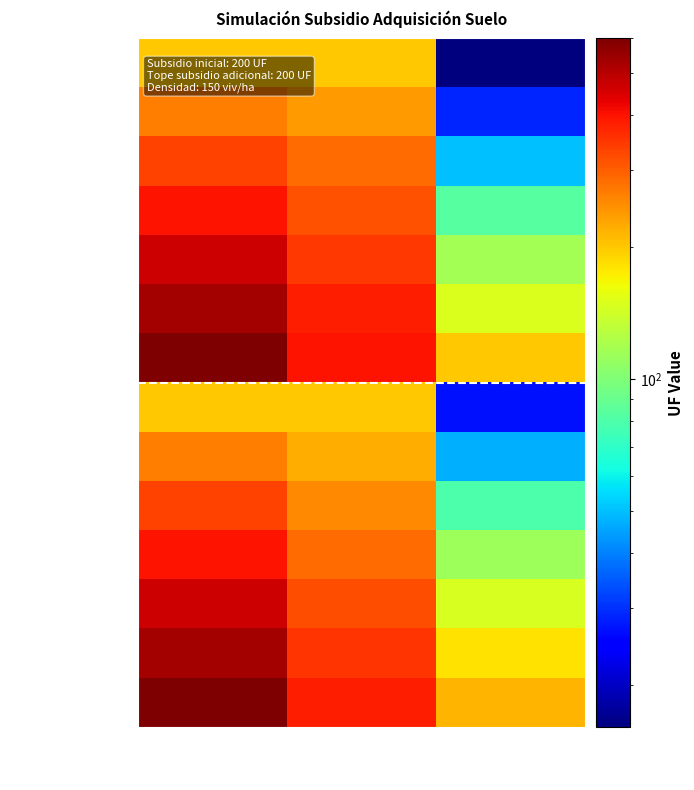

Reading right to left, list all the values displayed in this chart.

Hasta 40% - UF/m2=3: Total
Ahorro (UF)=16.0	Total
Subsidio (UF)=200.0	Valor terreno
por familia (UF)=200.0
Hasta 40% - UF/m2=4: Total
Ahorro (UF)=28.7	Total
Subsidio (UF)=238.0	Valor terreno
por familia (UF)=266.7
Hasta 40% - UF/m2=5: Total
Ahorro (UF)=49.7	Total
Subsidio (UF)=283.7	Valor terreno
por familia (UF)=333.3
Hasta 40% - UF/m2=6: Total
Ahorro (UF)=83.0	Total
Subsidio (UF)=317.0	Valor terreno
por familia (UF)=400.0
Hasta 40% - UF/m2=7: Total
Ahorro (UF)=116.3	Total
Subsidio (UF)=350.3	Valor terreno
por familia (UF)=466.7
Hasta 40% - UF/m2=8: Total
Ahorro (UF)=149.7	Total
Subsidio (UF)=383.7	Valor terreno
por familia (UF)=533.3
Hasta 40% - UF/m2=9: Total
Ahorro (UF)=200.0	Total
Subsidio (UF)=400.0	Valor terreno
por familia (UF)=600.0
Sobre 40% - UF/m2=3: Total
Ahorro (UF)=27.0	Total
Subsidio (UF)=200.0	Valor terreno
por familia (UF)=200.0
Sobre 40% - UF/m2=4: Total
Ahorro (UF)=47.0	Total
Subsidio (UF)=220.0	Valor terreno
por familia (UF)=266.7
Sobre 40% - UF/m2=5: Total
Ahorro (UF)=80.2	Total
Subsidio (UF)=253.2	Valor terreno
por familia (UF)=333.3
Sobre 40% - UF/m2=6: Total
Ahorro (UF)=113.5	Total
Subsidio (UF)=286.5	Valor terreno
por familia (UF)=400.0
Sobre 40% - UF/m2=7: Total
Ahorro (UF)=146.8	Total
Subsidio (UF)=319.8	Valor terreno
por familia (UF)=466.7
Sobre 40% - UF/m2=8: Total
Ahorro (UF)=180.2	Total
Subsidio (UF)=353.2	Valor terreno
por familia (UF)=533.3
Sobre 40% - UF/m2=9: Total
Ahorro (UF)=213.5	Total
Subsidio (UF)=386.5	Valor terreno
por familia (UF)=600.0